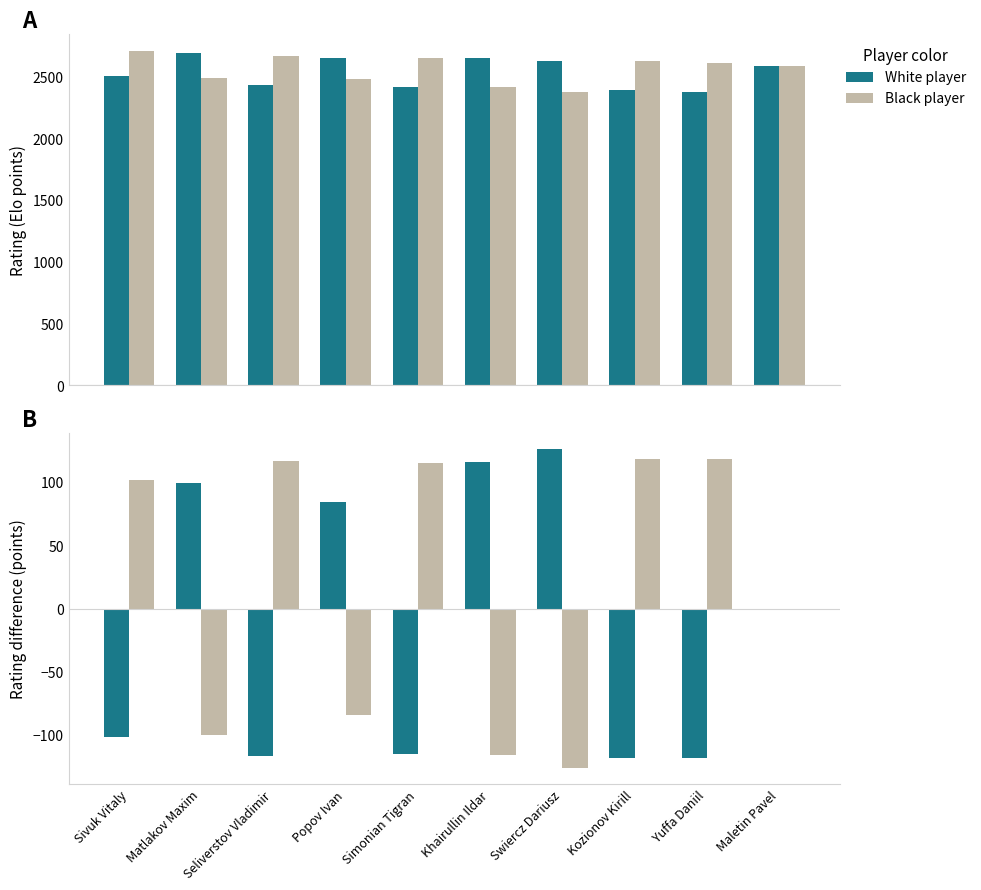

Reading left to right, list all the values displayed in this chart.

White player: Sivuk Vitaly=-101.5	Matlakov Maxim=99.5	Seliverstov Vladimir=-116.5	Popov Ivan=84.0	Simonian Tigran=-115.0	Khairullin Ildar=116.0	Swiercz Dariusz=126.0	Kozionov Kirill=-118.0	Yuffa Daniil=-118.0	Maletin Pavel=0.0
Black player: Sivuk Vitaly=101.5	Matlakov Maxim=-99.5	Seliverstov Vladimir=116.5	Popov Ivan=-84.0	Simonian Tigran=115.0	Khairullin Ildar=-116.0	Swiercz Dariusz=-126.0	Kozionov Kirill=118.0	Yuffa Daniil=118.0	Maletin Pavel=0.0